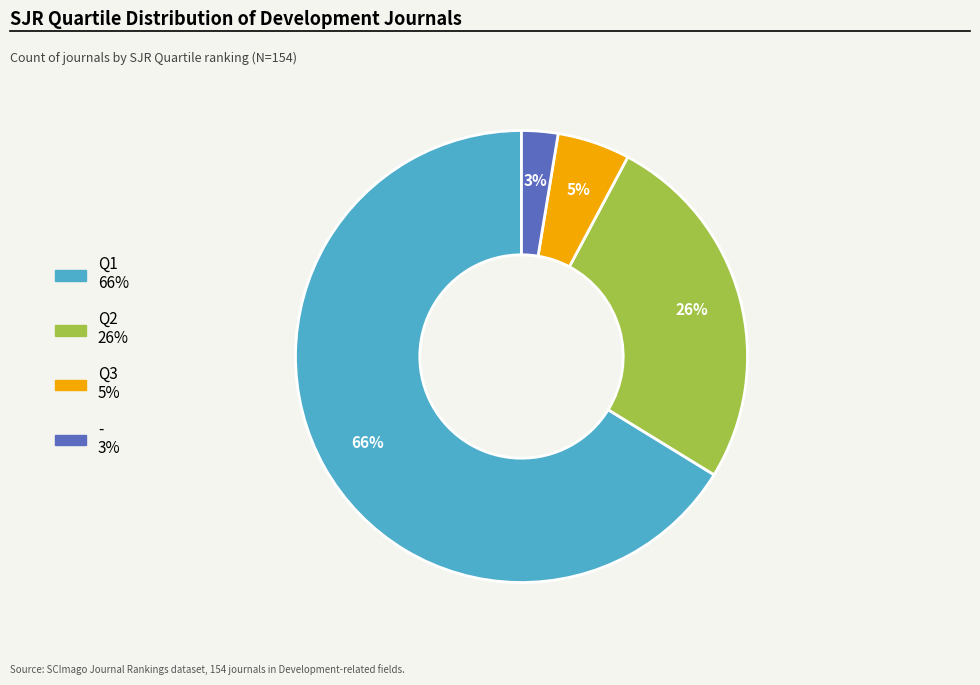

Is it true that Q3 is 11% of the pie?

False